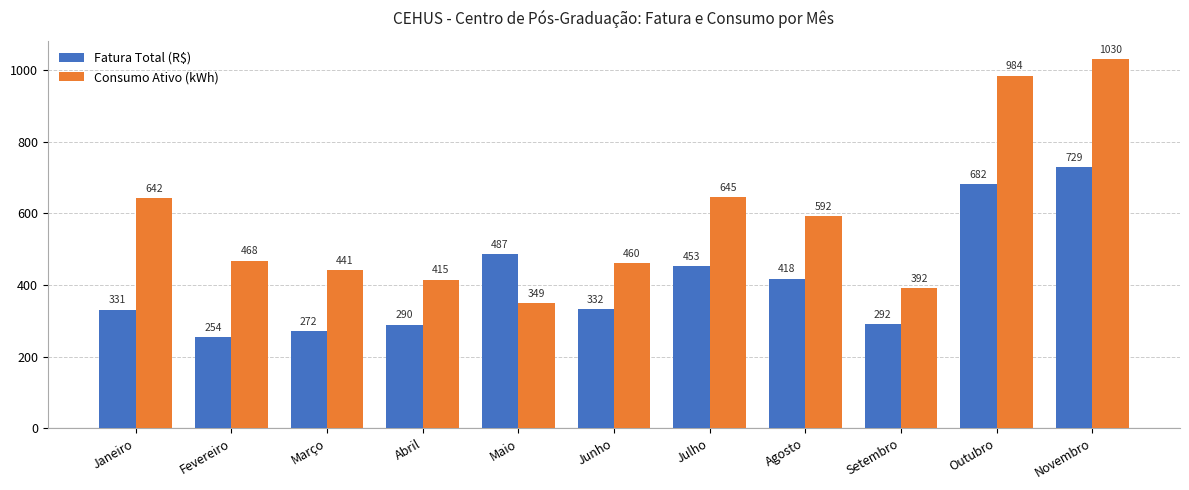

Which series has the widest spread of values?

Consumo Ativo (kWh)